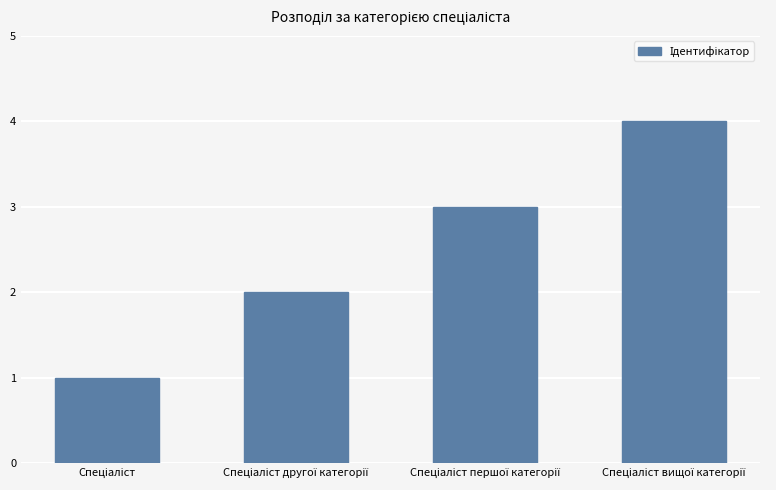

What is the greatest value displayed?

4